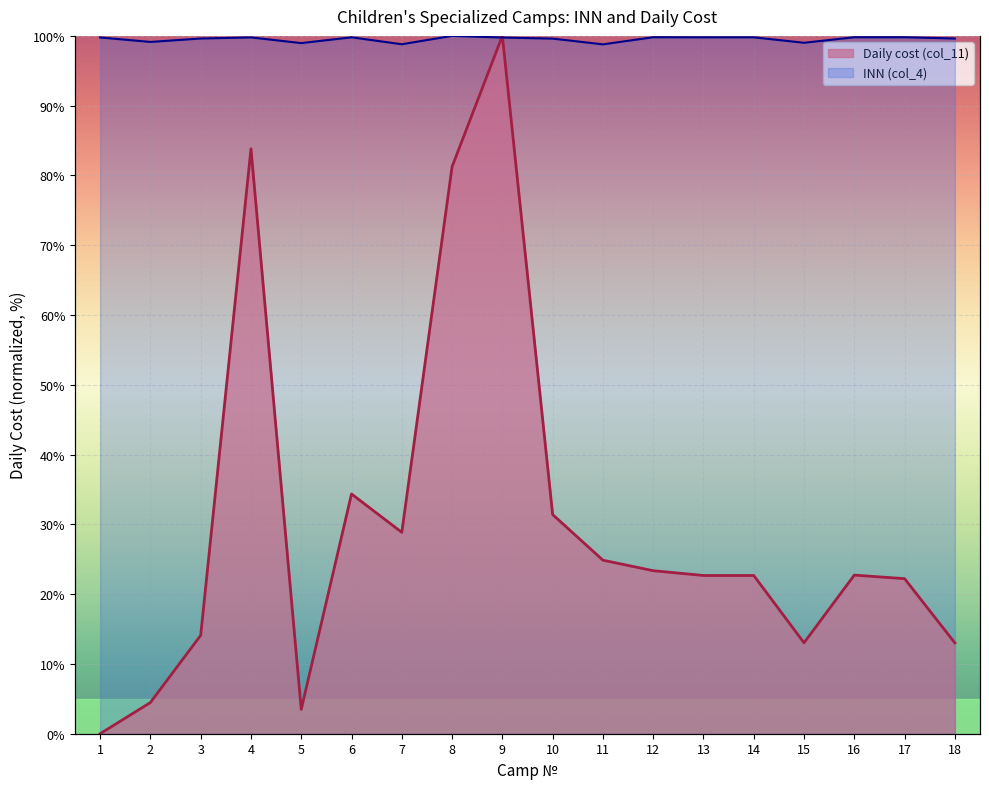

True or false: Daily cost (col_11) has more than 0 points higher than both neighbors.

True